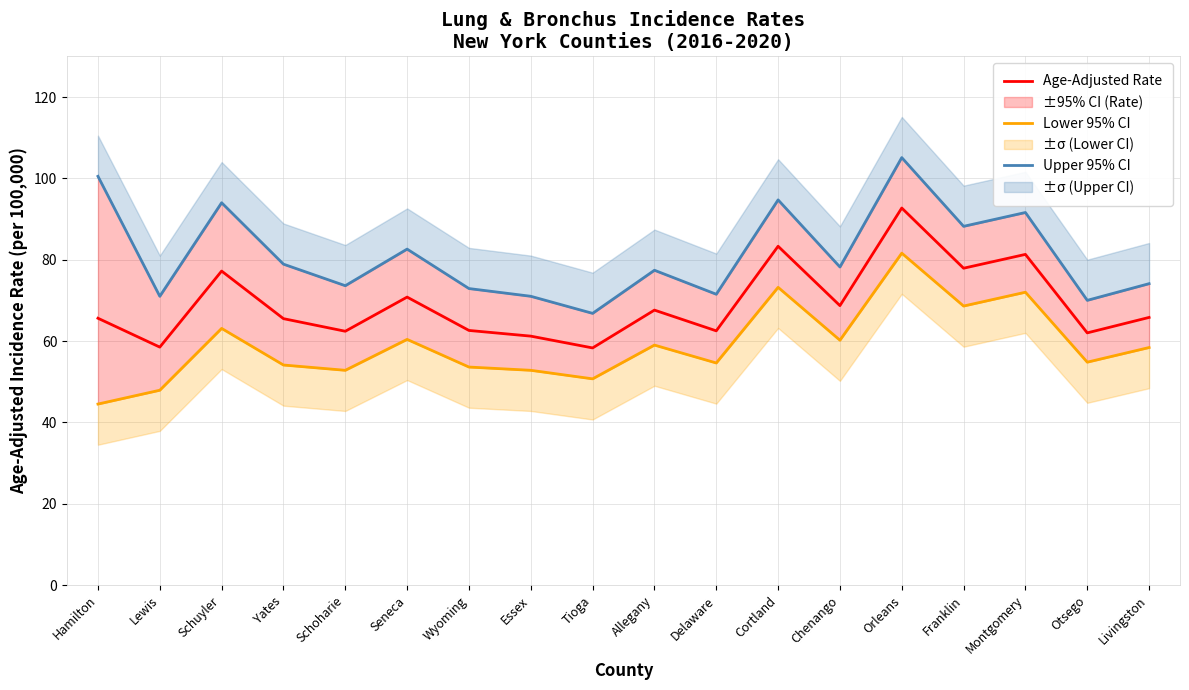

Reading right to left, list all the values displayed in this chart.

Age-Adjusted Rate: Livingston=65.8	Otsego=62.0	Montgomery=81.3	Franklin=77.9	Orleans=92.7	Chenango=68.7	Cortland=83.3	Delaware=62.5	Allegany=67.6	Tioga=58.3	Essex=61.2	Wyoming=62.6	Seneca=70.8	Schoharie=62.4	Yates=65.5	Schuyler=77.2	Lewis=58.5	Hamilton=65.6
Lower 95% CI: Livingston=58.4	Otsego=54.8	Montgomery=72.0	Franklin=68.6	Orleans=81.6	Chenango=60.2	Cortland=73.2	Delaware=54.6	Allegany=59.0	Tioga=50.7	Essex=52.8	Wyoming=53.6	Seneca=60.4	Schoharie=52.8	Yates=54.1	Schuyler=63.1	Lewis=47.9	Hamilton=44.5
Upper 95% CI: Livingston=74.1	Otsego=70.0	Montgomery=91.6	Franklin=88.2	Orleans=105.1	Chenango=78.2	Cortland=94.7	Delaware=71.5	Allegany=77.4	Tioga=66.8	Essex=71.0	Wyoming=72.9	Seneca=82.6	Schoharie=73.6	Yates=78.9	Schuyler=94.0	Lewis=71.0	Hamilton=100.5